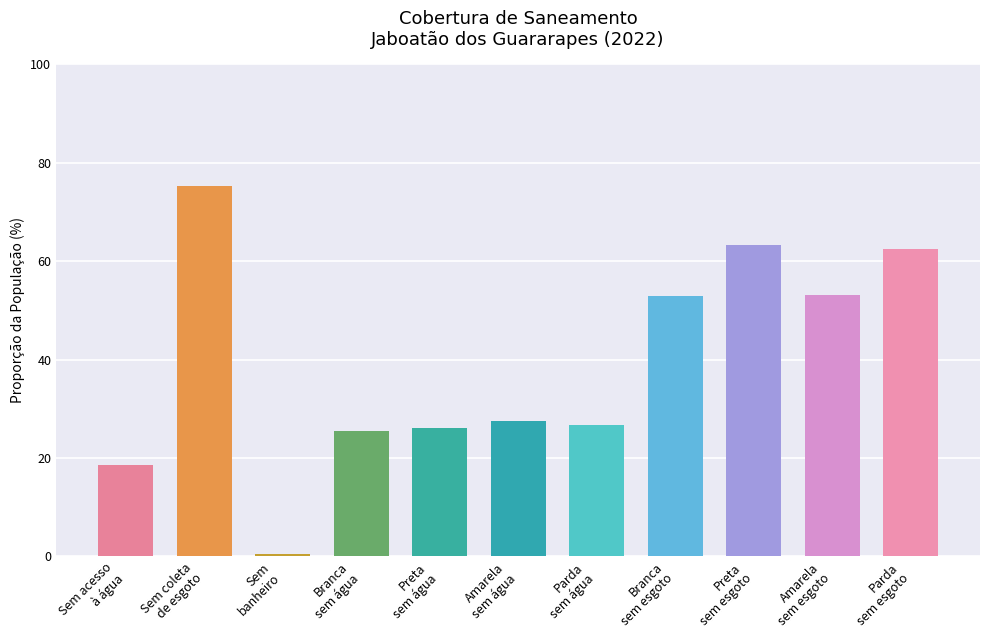

Does the chart contain any negative values?

No